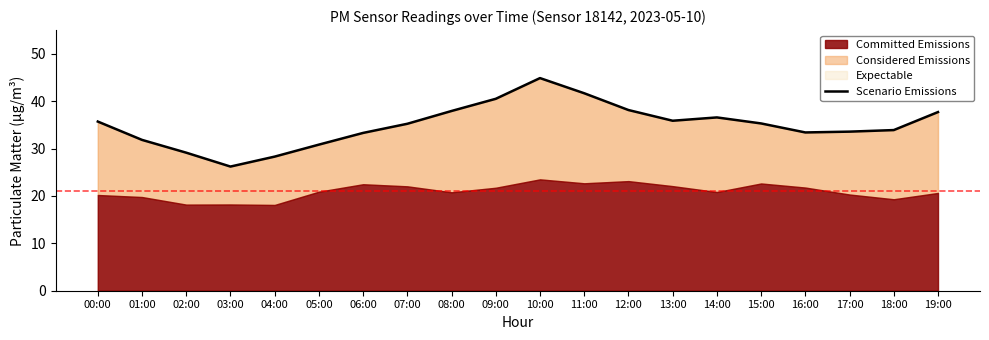

What is the change in value from 02:00 to 16:00?

+4.3